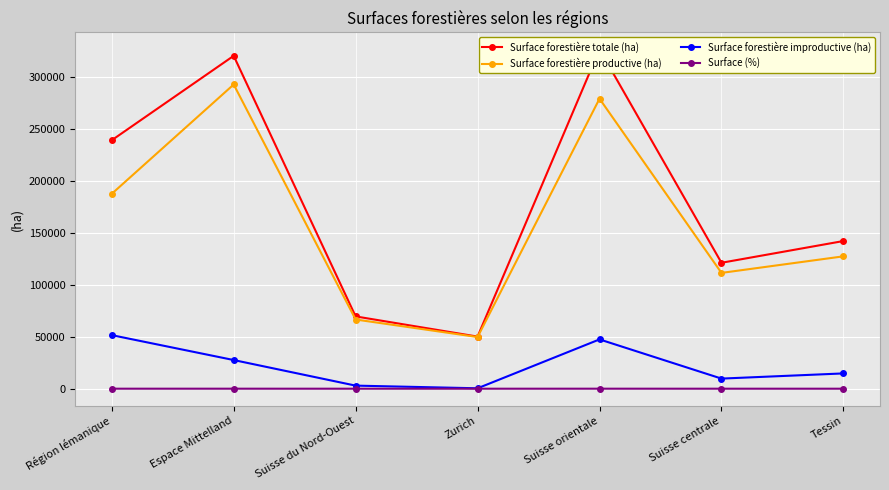

True or false: Surface forestière improductive (ha) and Surface (%) cross at least once.

False